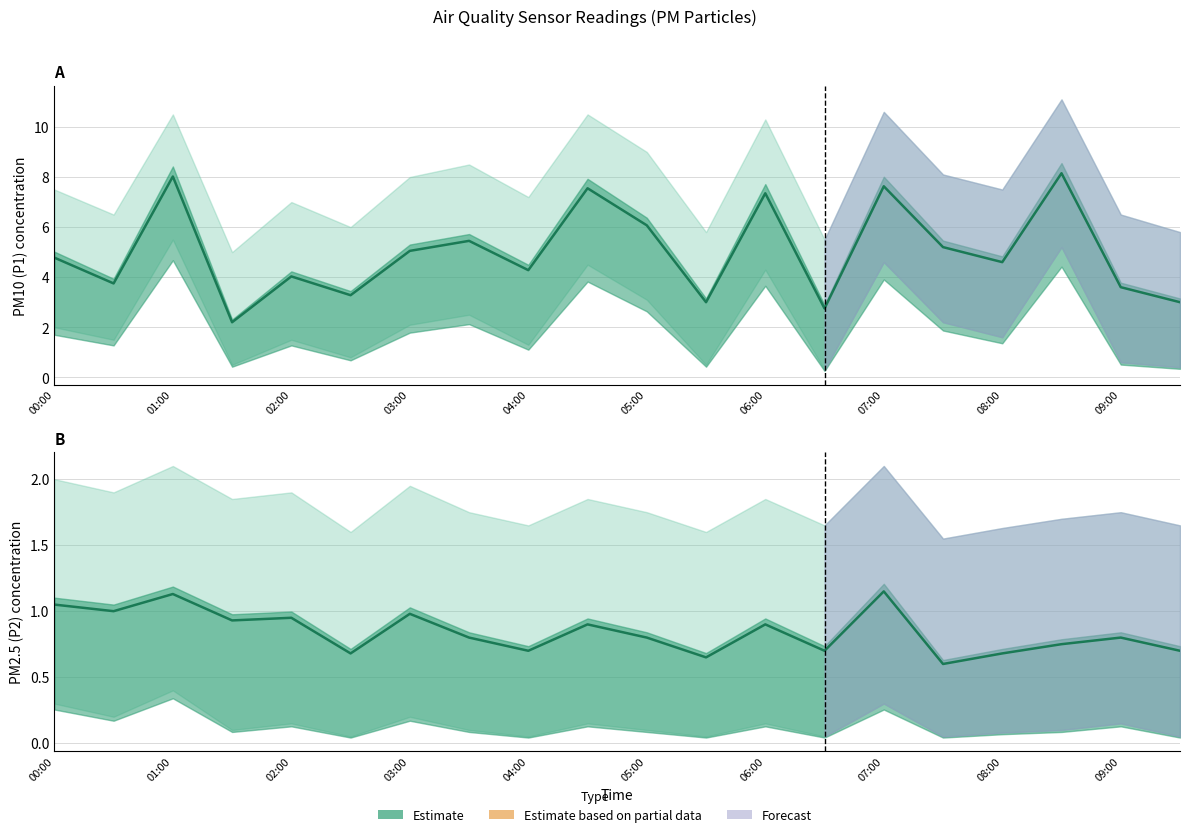

How many values in the P1 (PM10) series exceed 4?

13